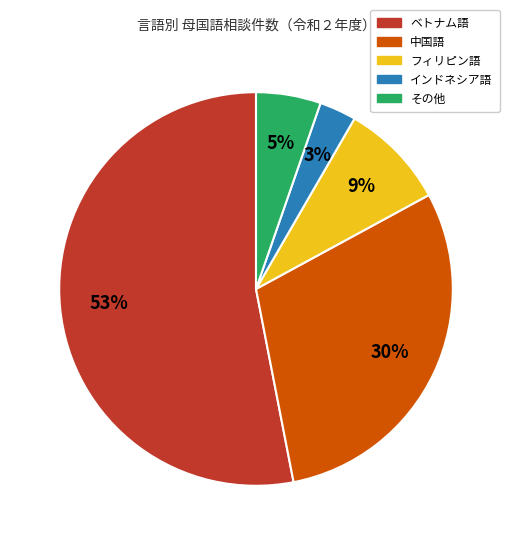

To the nearest percent, what is the difference between the largest and smallest slice percentages?

50%